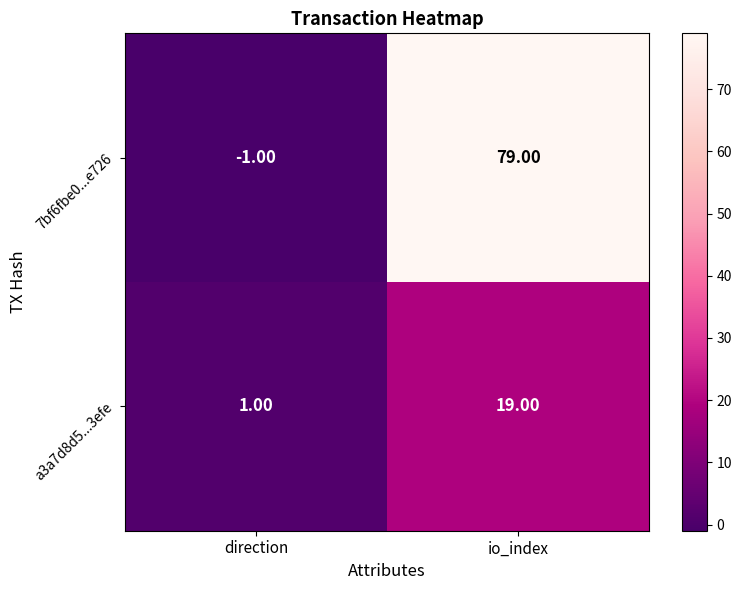

What is the average value of the 7bf6fbe0...e726 series?

39